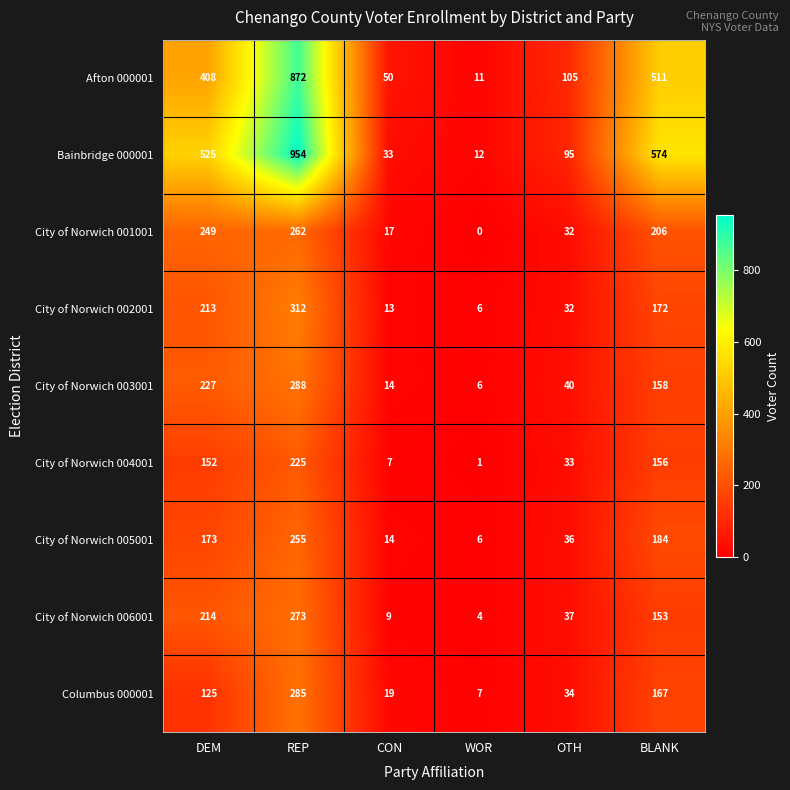

At which label is Bainbridge 000001 closest to 483?

DEM